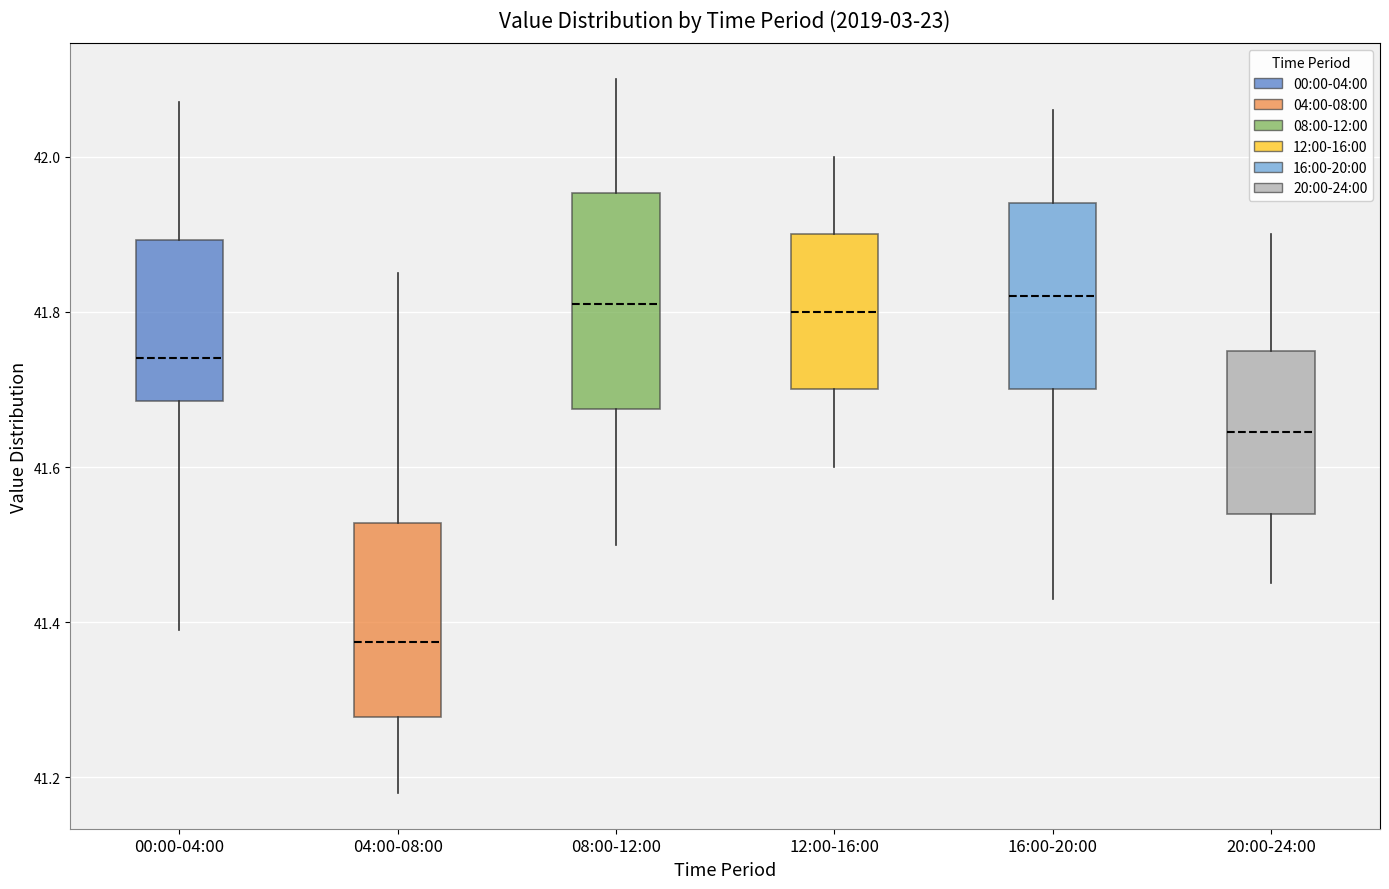

Reading left to right, transcribe this box plot: for each box, give where its median line is, the range the box spans, and where its two whiskers end, as read against the y-axis. The values are not printed on the chart, so give them approximately, as read against the axis.

00:00-04:00: median 41.74, box 41.68 to 41.90, whiskers 41.40 to 42.08
04:00-08:00: median 41.38, box 41.28 to 41.52, whiskers 41.18 to 41.86
08:00-12:00: median 41.82, box 41.68 to 41.96, whiskers 41.50 to 42.10
12:00-16:00: median 41.80, box 41.70 to 41.90, whiskers 41.60 to 42.00
16:00-20:00: median 41.82, box 41.70 to 41.94, whiskers 41.44 to 42.06
20:00-24:00: median 41.64, box 41.54 to 41.76, whiskers 41.46 to 41.90